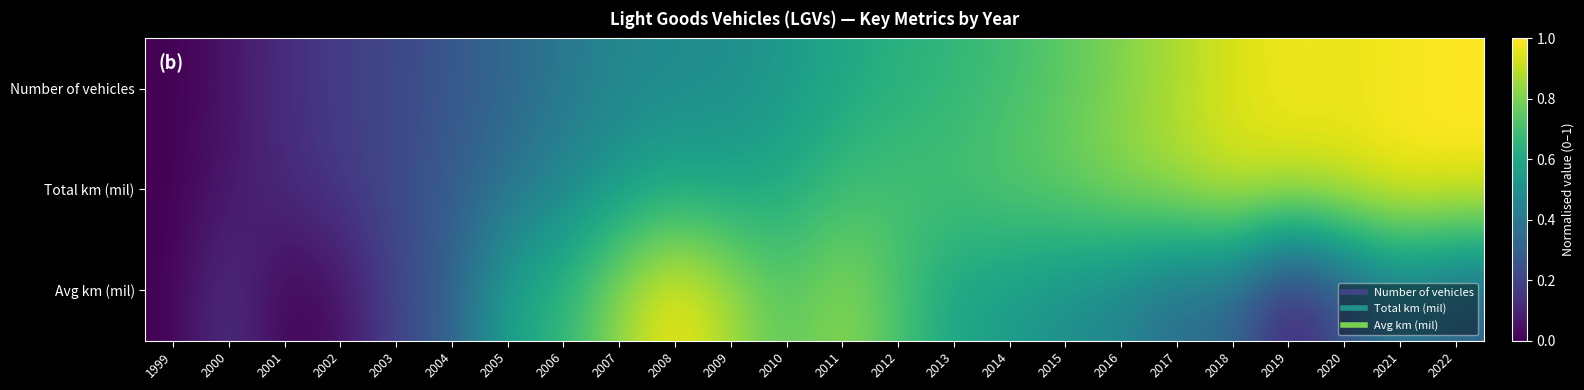

Rank the series by their average value, from highest to lowest.

Total km (mil), Number of vehicles, Avg km (mil)